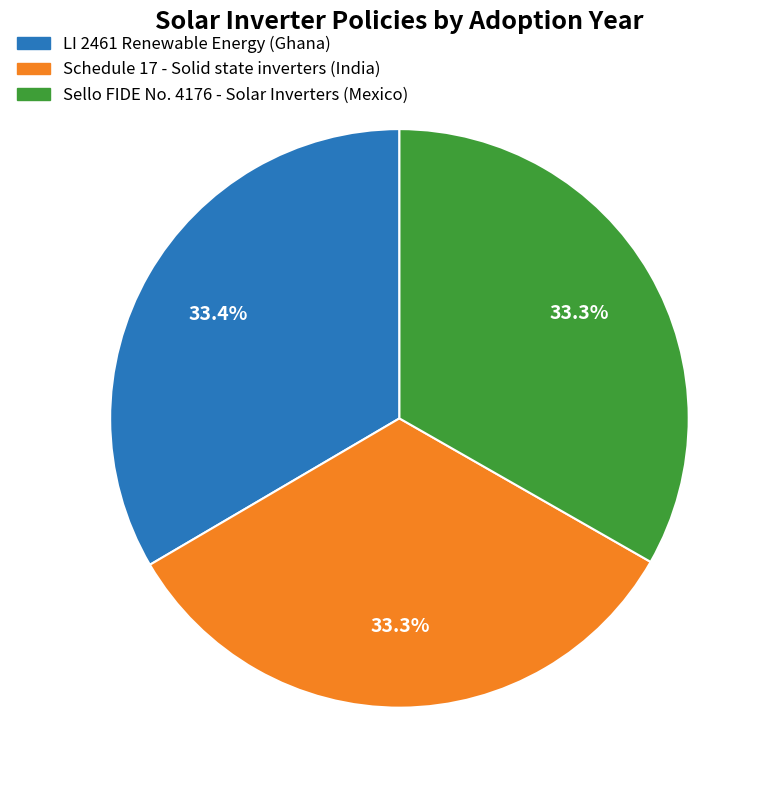

Does any single category account for the majority?

No